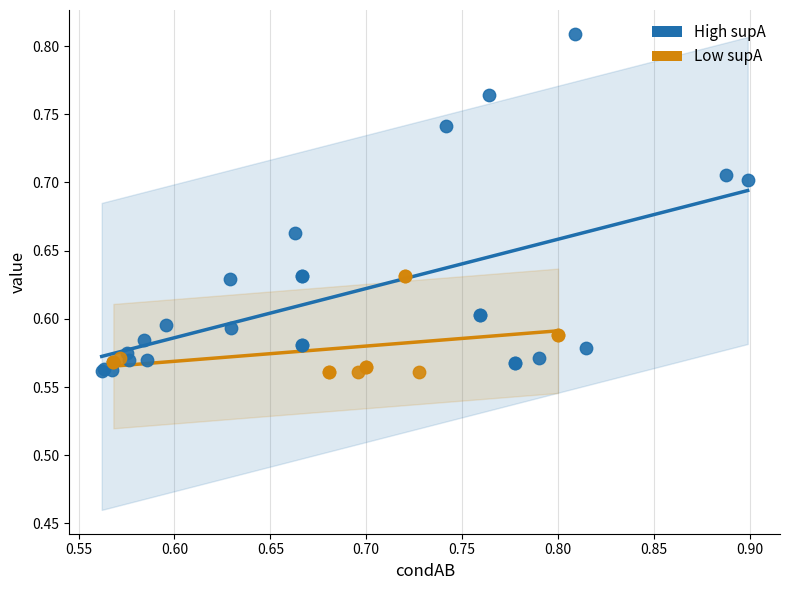

Which series reaches the maximum Y coordinate?

High supA